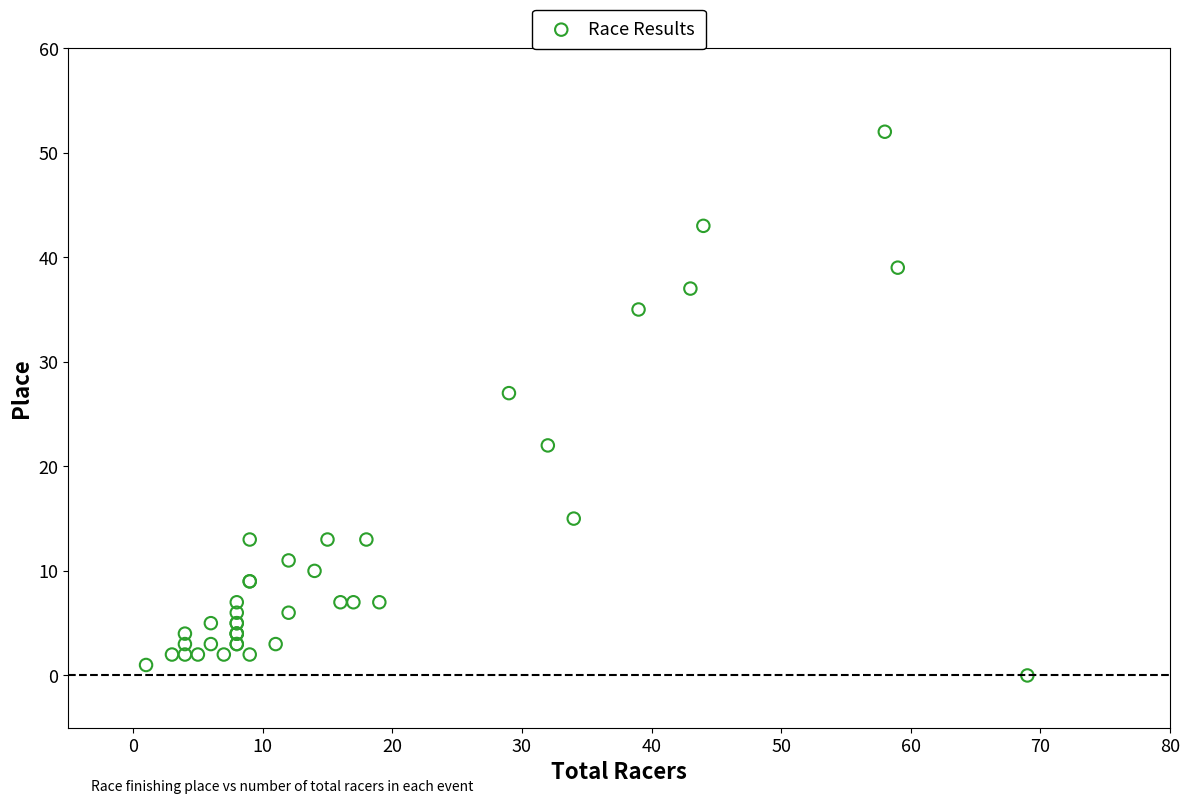

What Y value in the scatter plot is closest to 26?

27